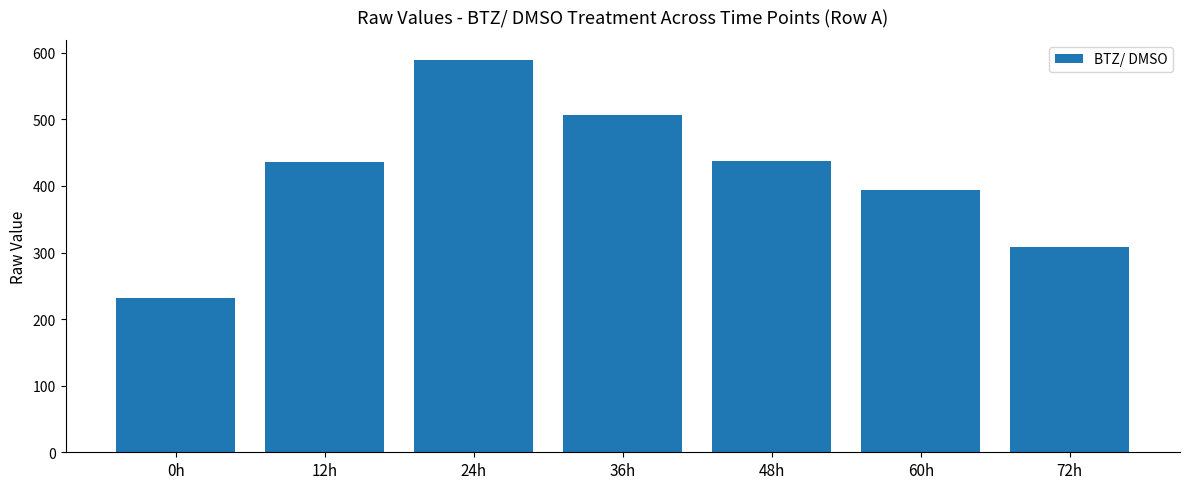

What is the label of the 3rd bar from the left?

24h